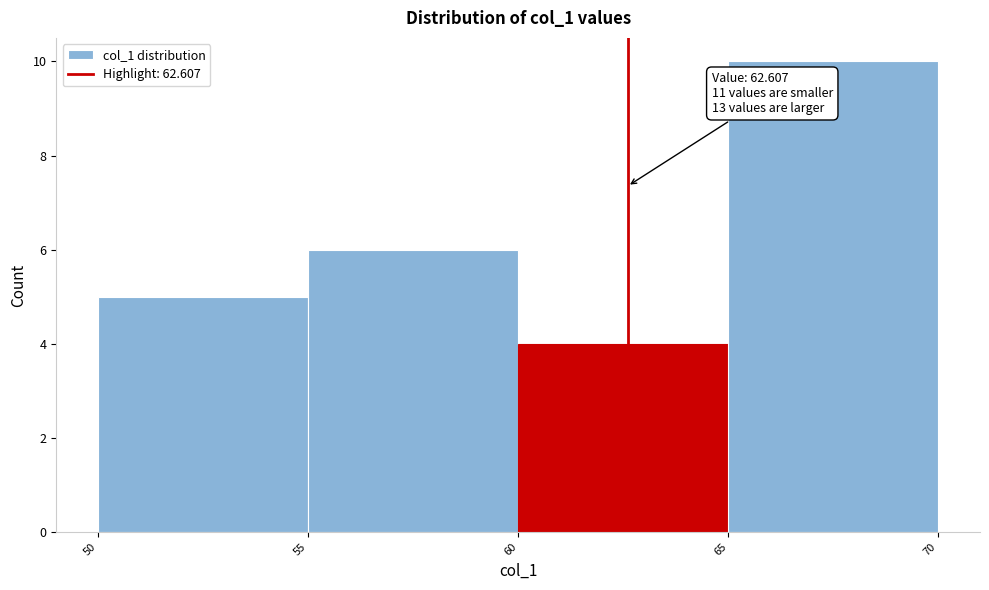

Which range on the x-axis has the tallest bar?

65 to 70